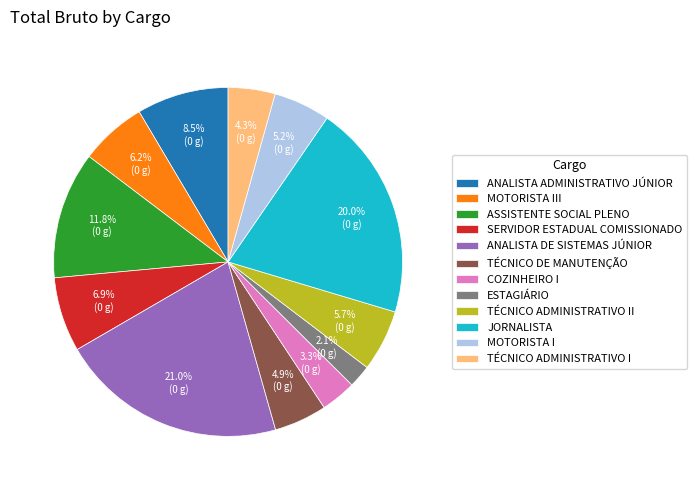

Combined, do ANALISTA DE SISTEMAS JÚNIOR and MOTORISTA III account for over 50%?

No